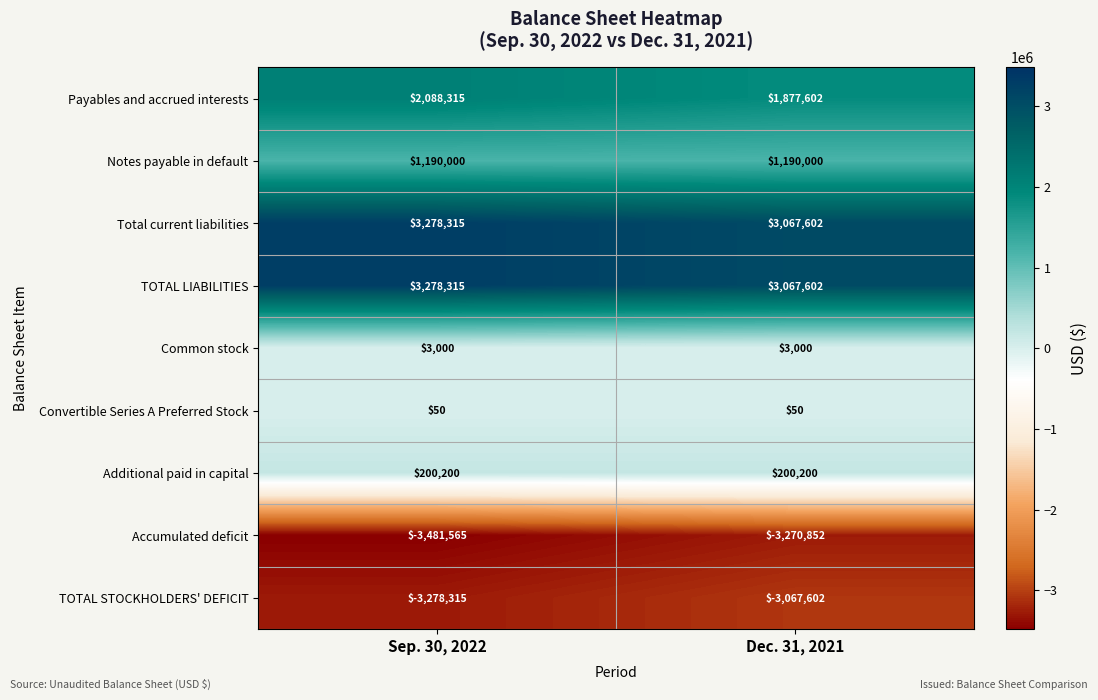

Reading left to right, extract all data points from this chart.

Payables and accrued interests: Sep. 30, 2022=2088315	Dec. 31, 2021=1877602
Notes payable in default: Sep. 30, 2022=1190000	Dec. 31, 2021=1190000
Total current liabilities: Sep. 30, 2022=3278315	Dec. 31, 2021=3067602
TOTAL LIABILITIES: Sep. 30, 2022=3278315	Dec. 31, 2021=3067602
Common stock: Sep. 30, 2022=3000	Dec. 31, 2021=3000
Convertible Series A Preferred Stock: Sep. 30, 2022=50	Dec. 31, 2021=50
Additional paid in capital: Sep. 30, 2022=200200	Dec. 31, 2021=200200
Accumulated deficit: Sep. 30, 2022=-3481565	Dec. 31, 2021=-3270852
TOTAL STOCKHOLDERS' DEFICIT: Sep. 30, 2022=-3278315	Dec. 31, 2021=-3067602